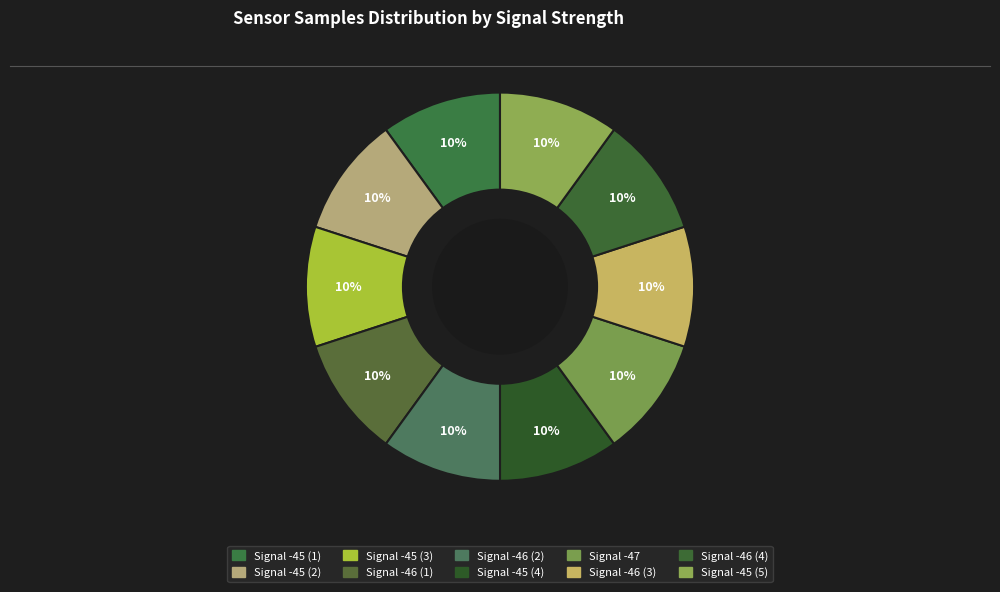

Is there any slice that represents more than half of the pie?

No